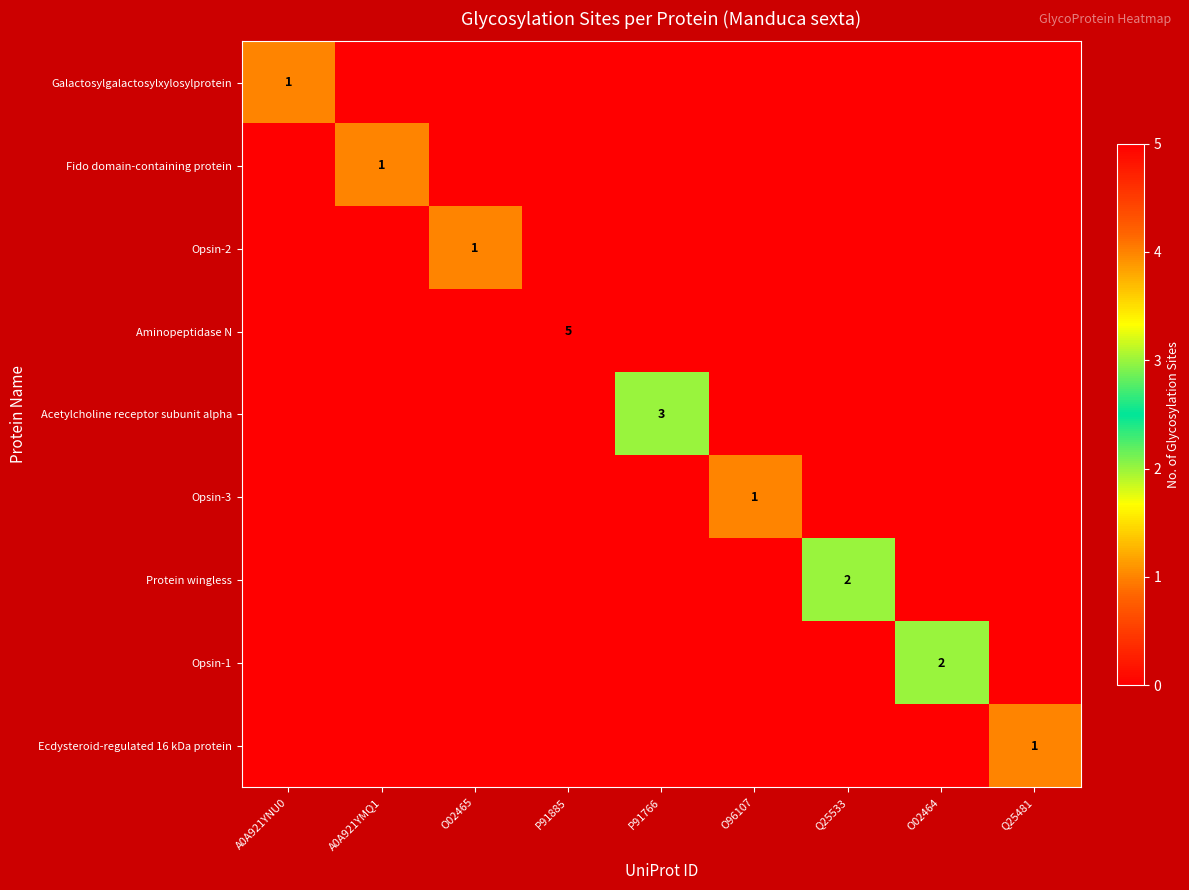

The Galactosylgalactosylxylosylprotein series shows 0 at A0A921YNU0. True or false?

False